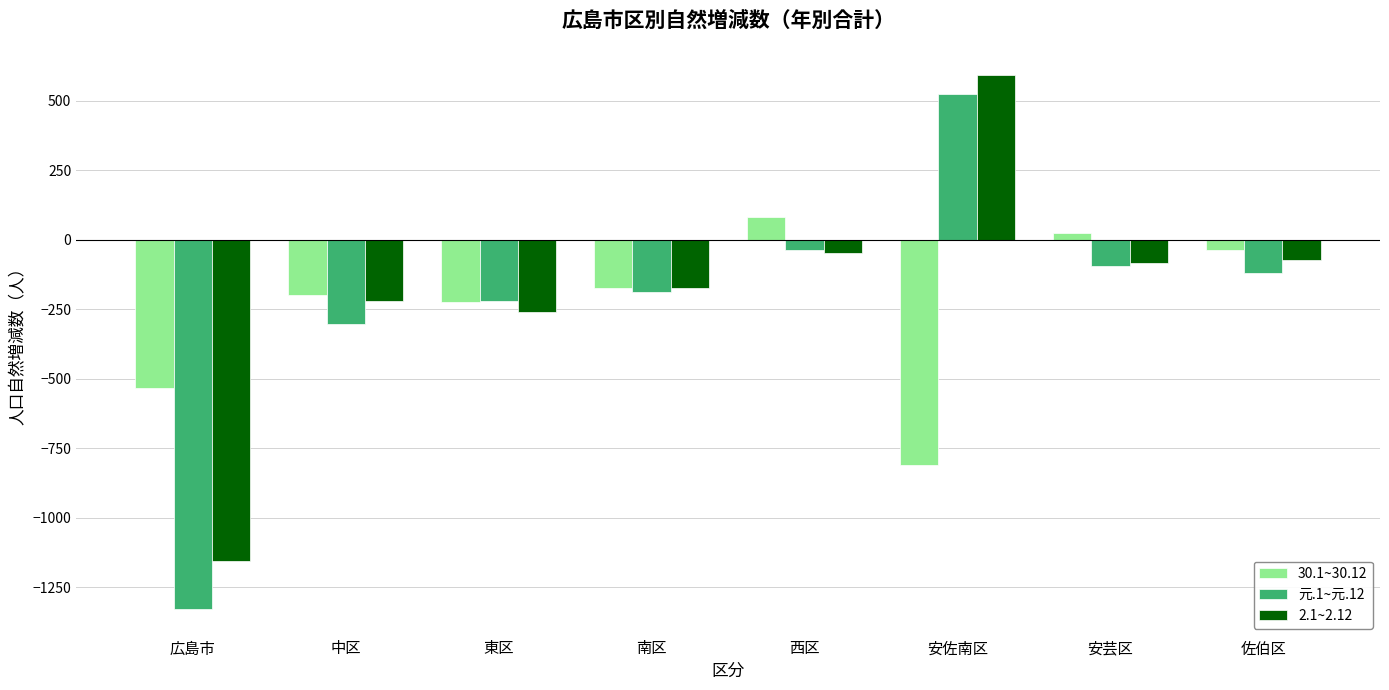

The value of 2.1~2.12 at 佐伯区 is -73. True or false?

True